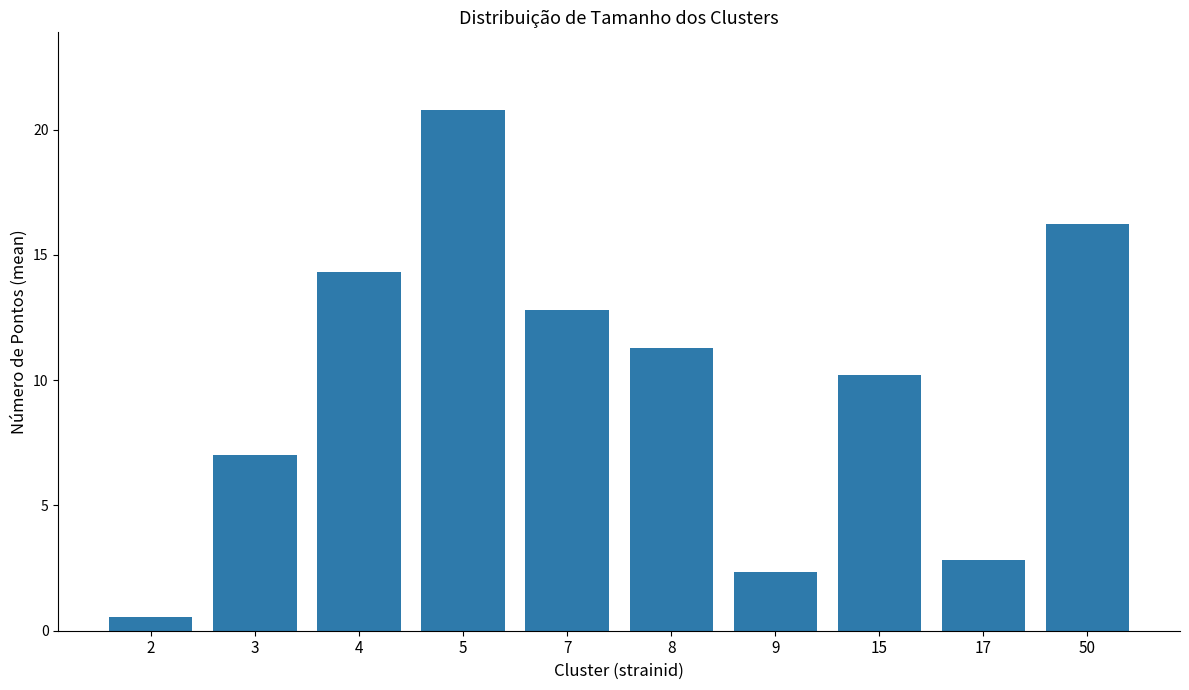

Reading left to right, extract all data points from this chart.

2=0.6	3=7.0	4=14.3	5=20.8	7=12.8	8=11.3	9=2.3	15=10.2	17=2.8	50=16.2